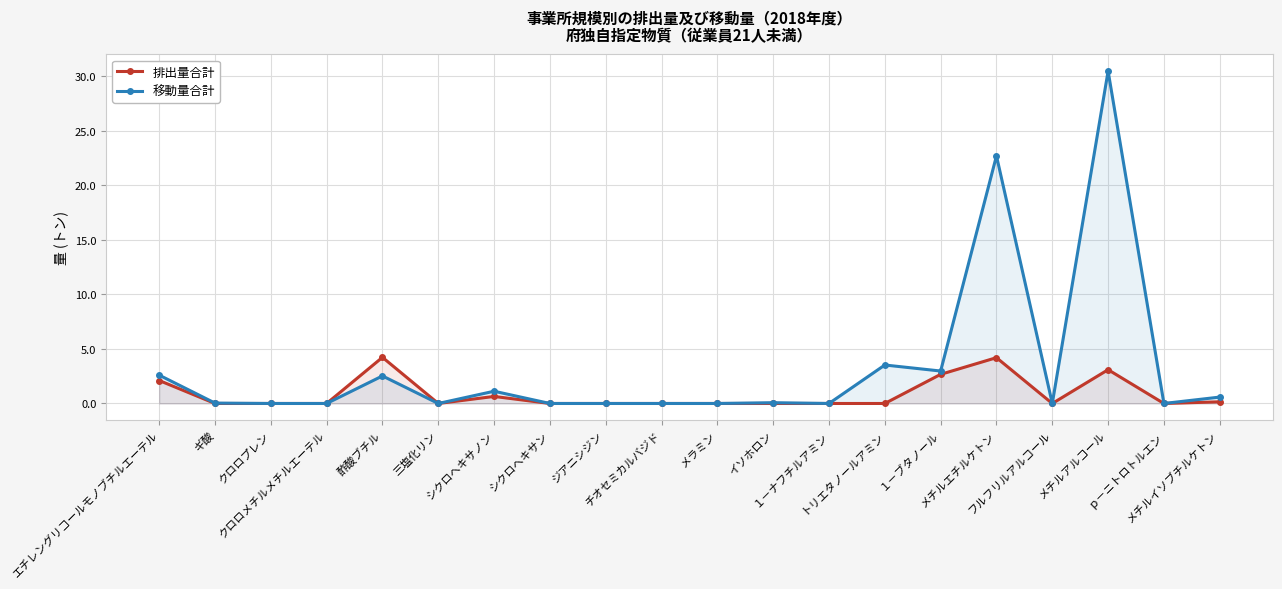

Rank the categories by 排出量合計 value from lowest to highest.

ギ酸, クロロプレン, クロロメチルメチルエーテル, 三塩化リン, シクロヘキサン, ジアニシジン, チオセミカルバジド, メラミン, イソホロン, １－ナフチルアミン, トリエタノールアミン, フルフリルアルコール, ｐ－ニトロトルエン, メチルイソブチルケトン, シクロヘキサノン, エチレングリコールモノブチルエーテル, １－ブタノール, メチルアルコール, メチルエチルケトン, 酢酸ブチル